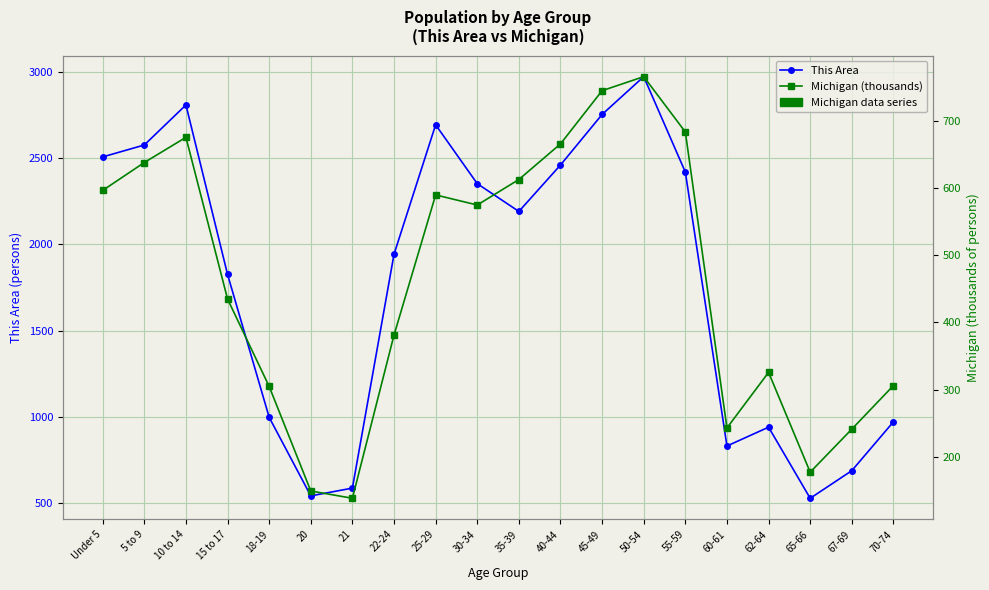

Rank the series by their average value, from highest to lowest.

This Area, Michigan (thousands)